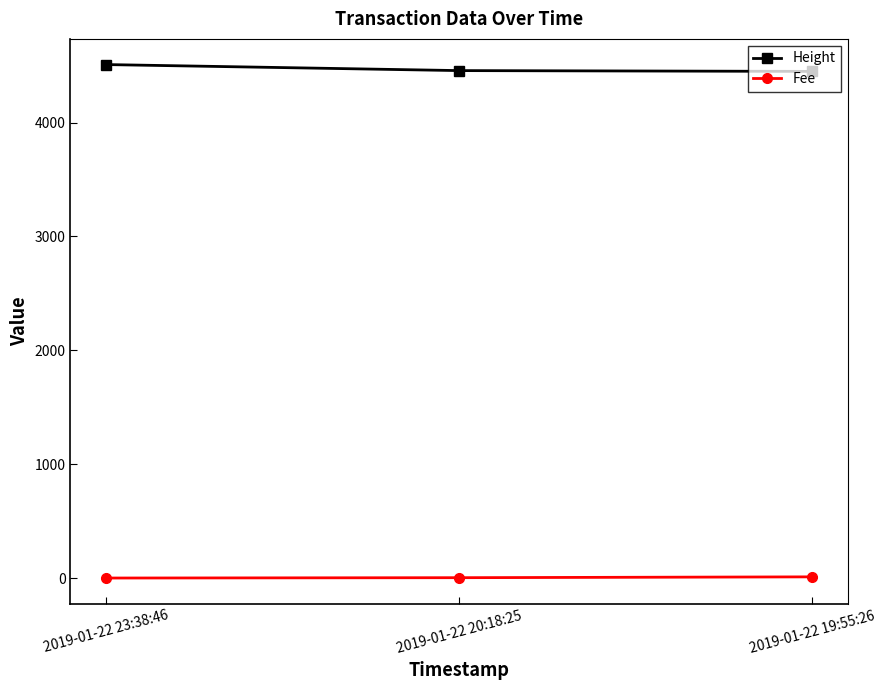

What is the spread (max minus min) of values at 2019-01-22 19:55:26?

4438.7